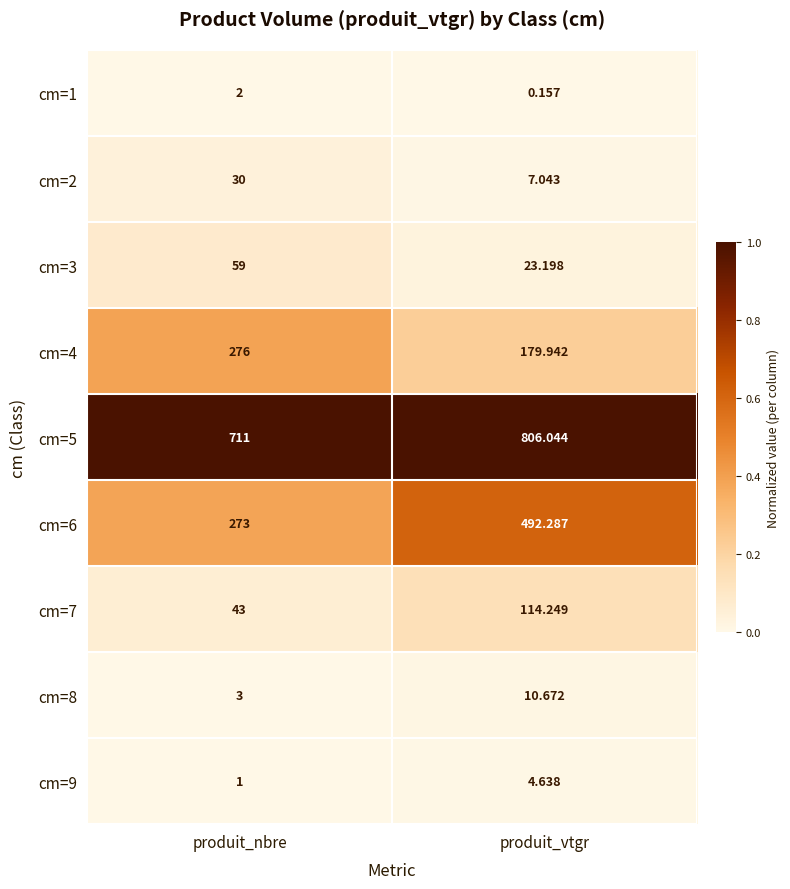

List the series in order of their peak value, highest first.

cm=5, cm=6, cm=4, cm=7, cm=3, cm=2, cm=8, cm=9, cm=1